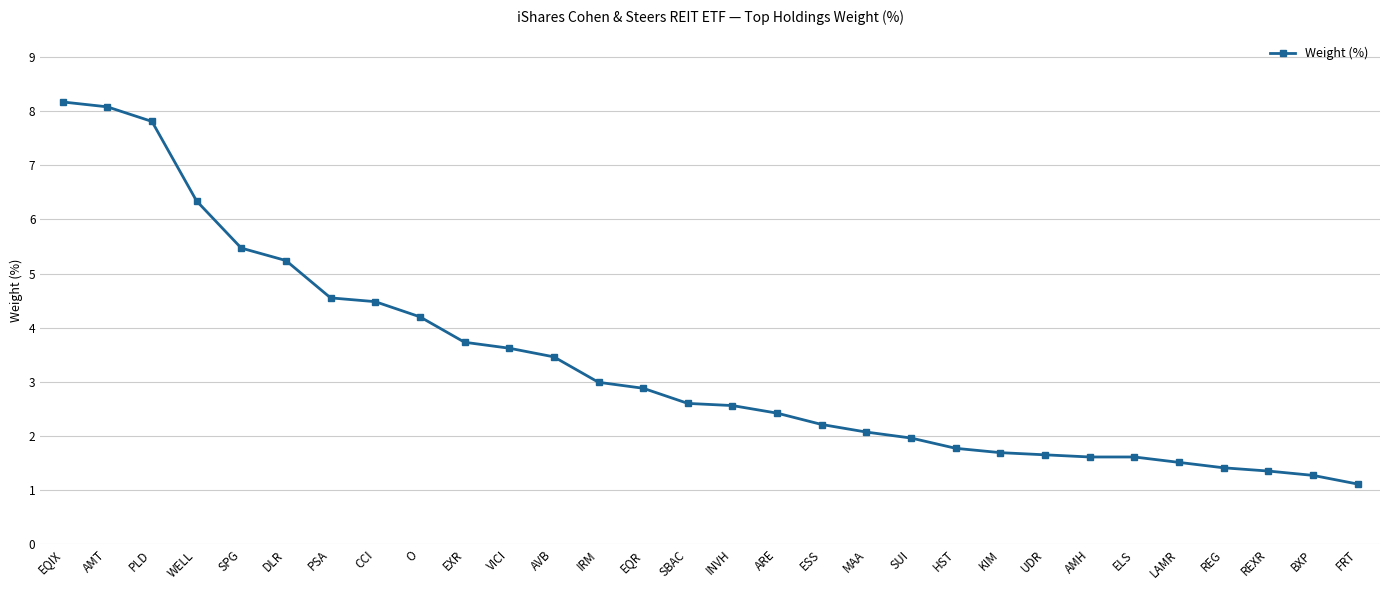

Where does the data first go above 2?

EQIX